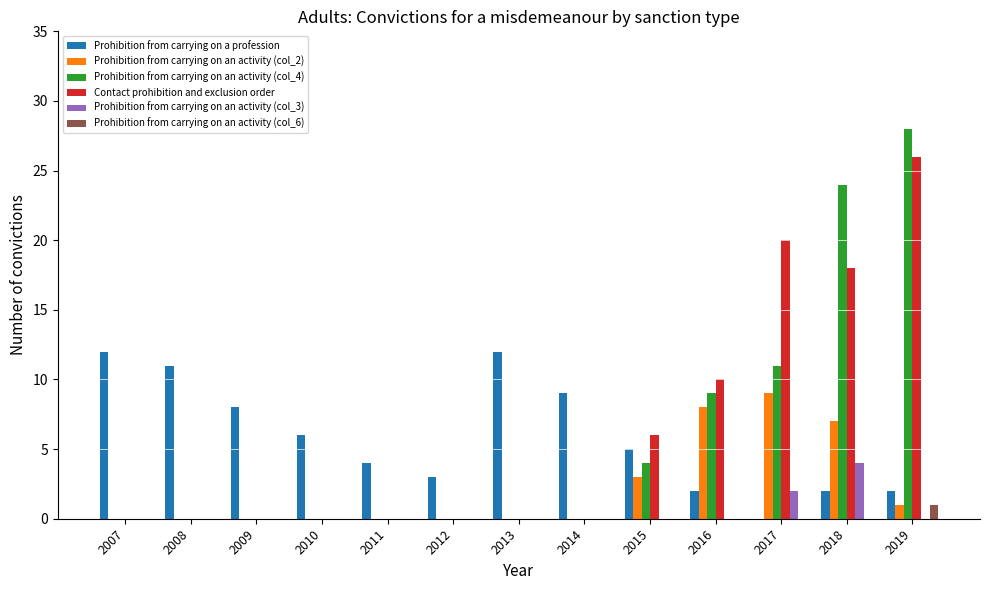

How many distinct data groups are displayed?

6